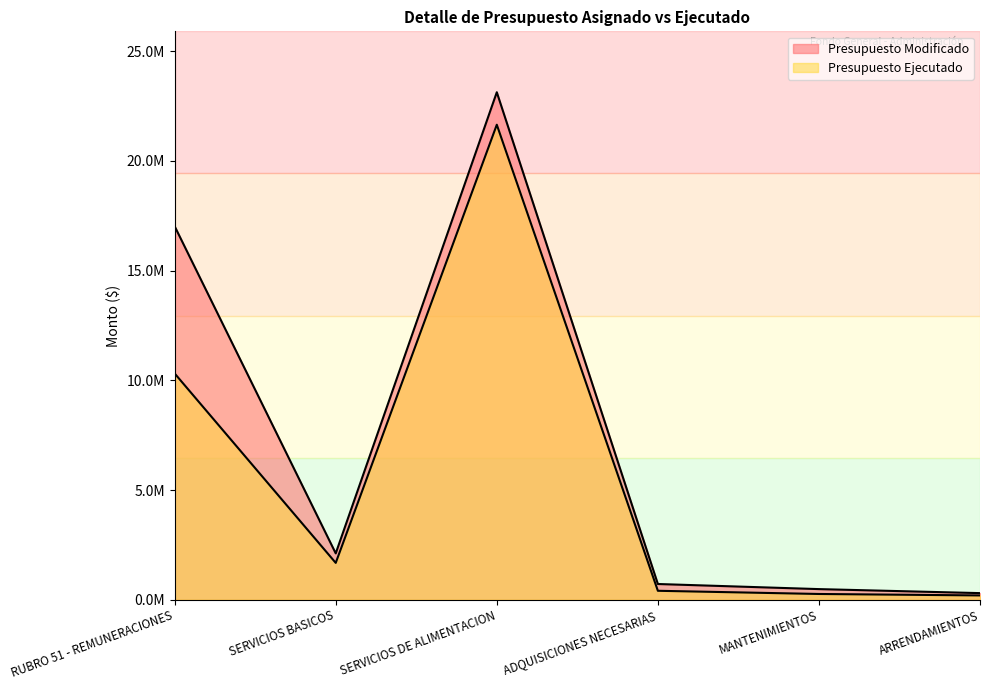

What are all the series names shown in the legend?

Presupuesto Modificado, Presupuesto Ejecutado